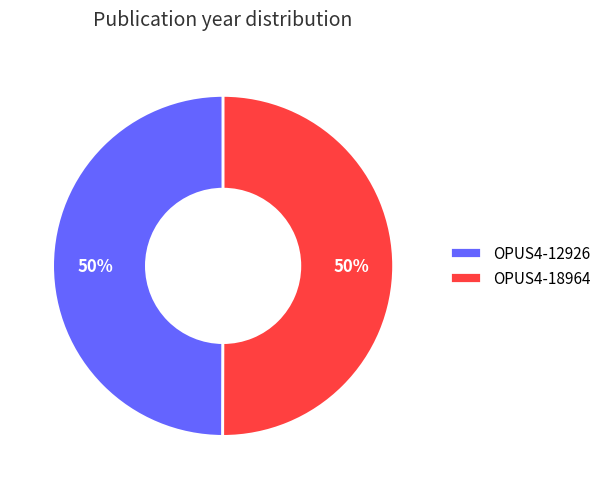

To the nearest percent, what is the average slice percentage?

50%